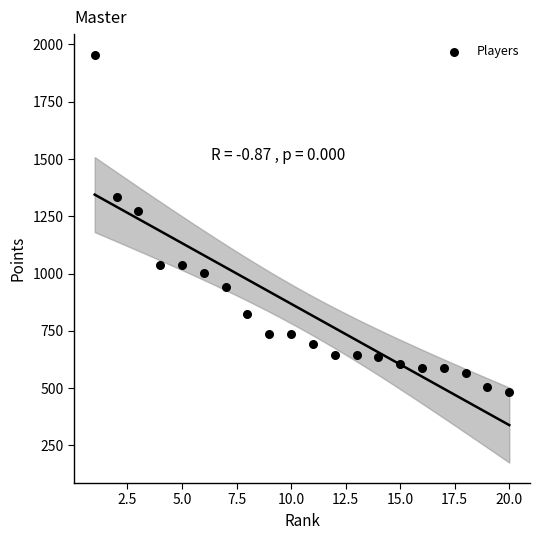

What is the range of Y values (max minus min)?

1471